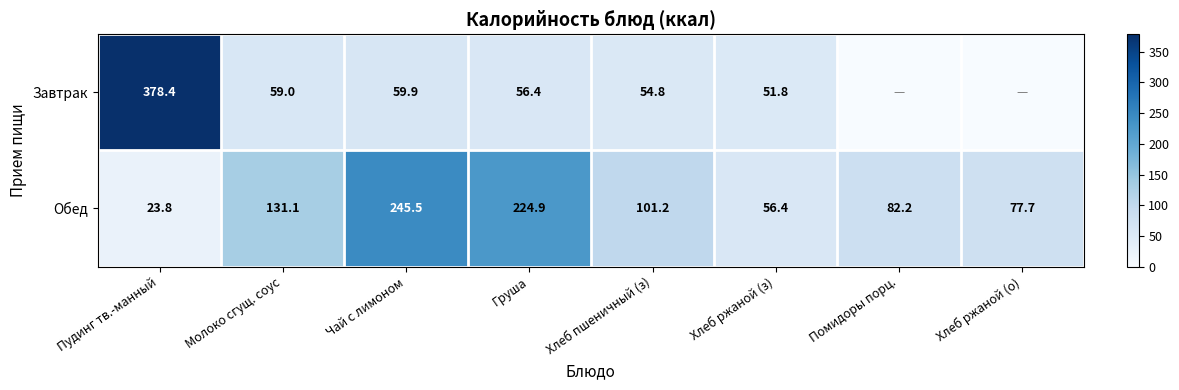

What is the total value across all series at Груша?

281.3